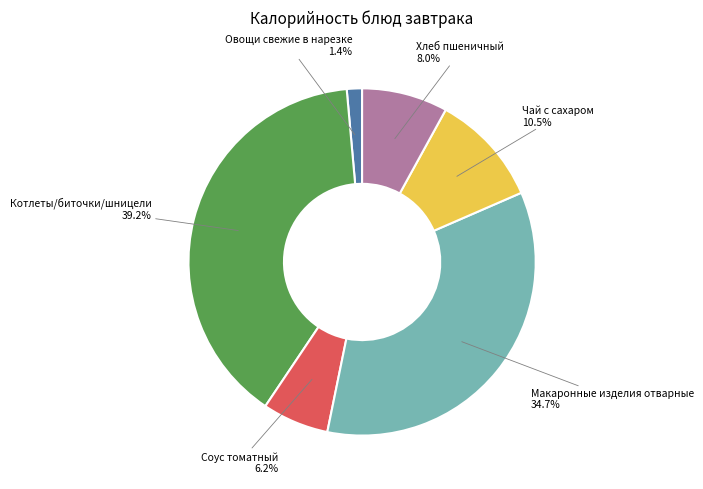

How many slices are in this pie chart?

6